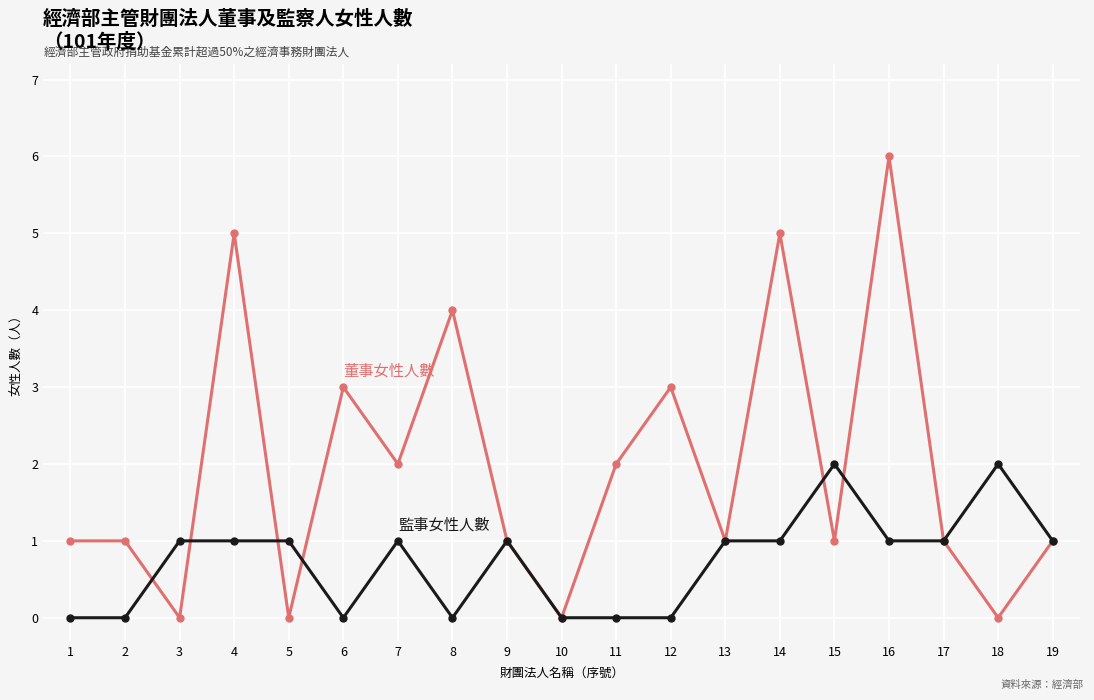

Does the chart display data point markers on the line(s)?

Yes